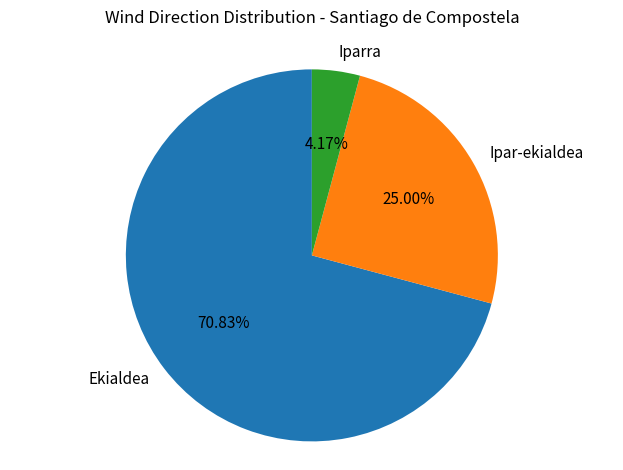

Between Ekialdea and Ipar-ekialdea, which is larger?

Ekialdea